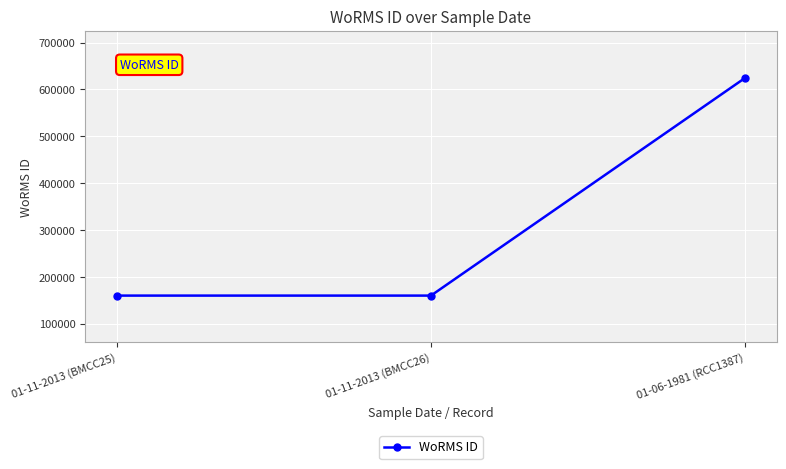

How many lines are shown in the chart?

1